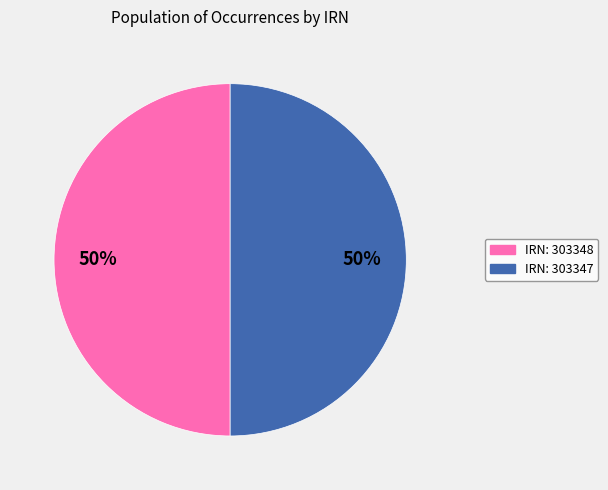

The IRN: 303348 slice represents 56% of the pie. True or false?

False